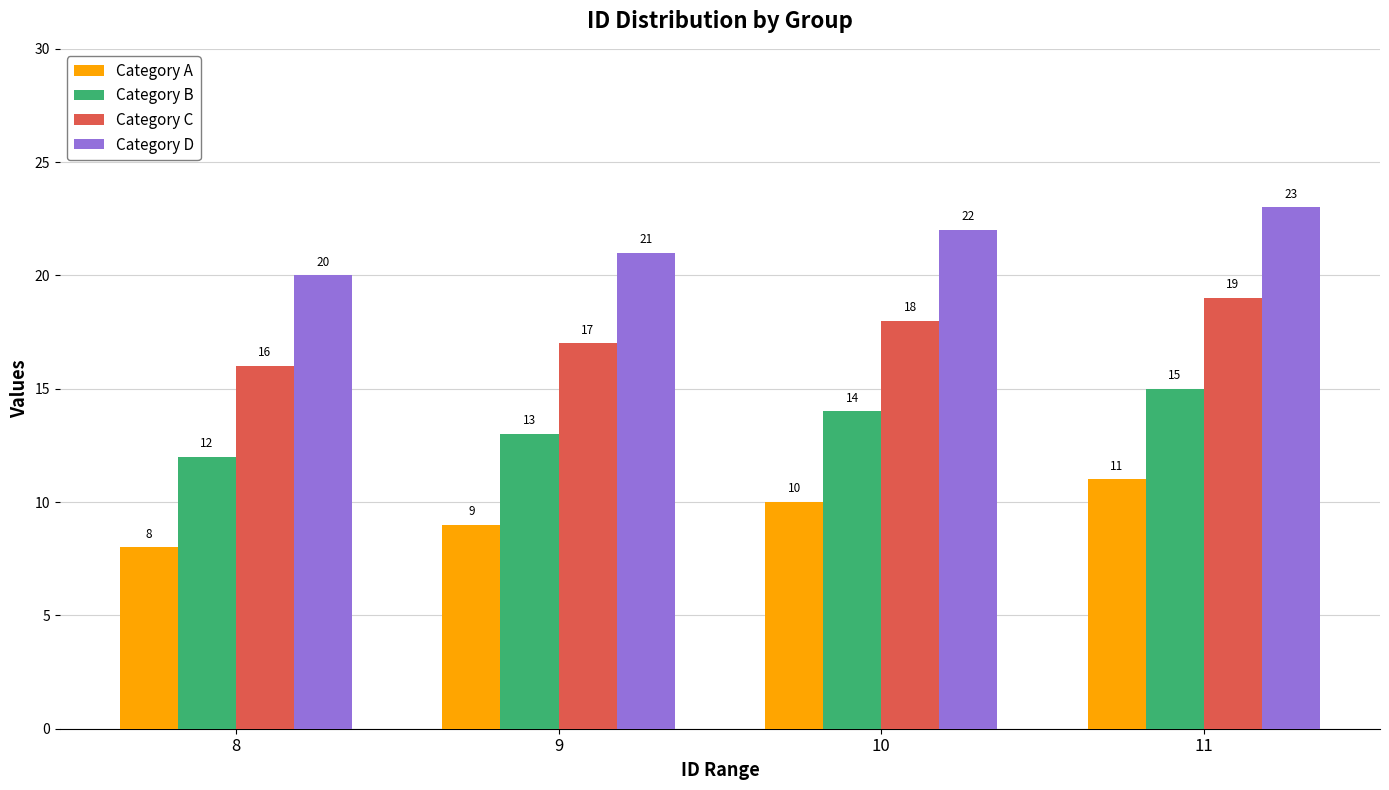

What is the difference between the highest and lowest values at 8?

12